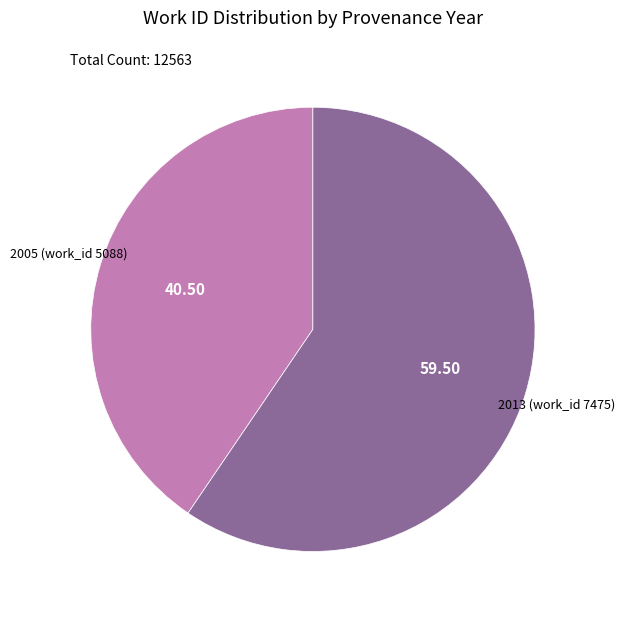

Between 2005 (work_id 5088) and 2013 (work_id 7475), which is larger?

2013 (work_id 7475)